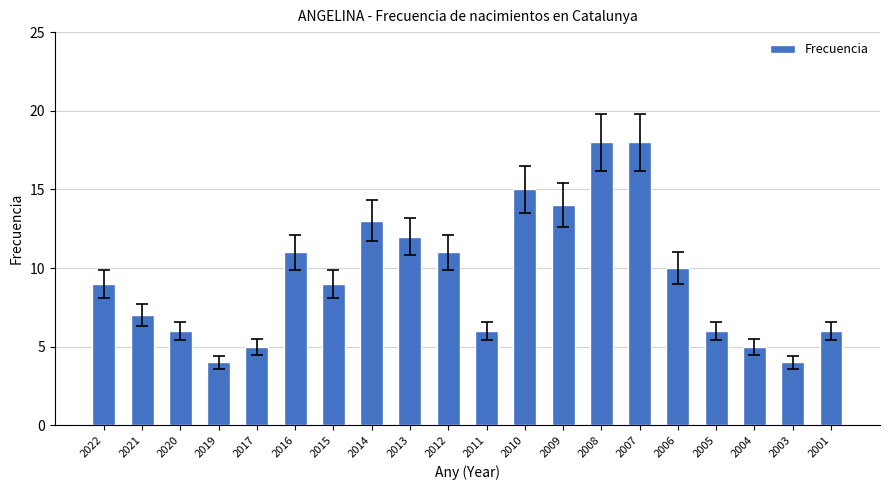

What is the average value?

9